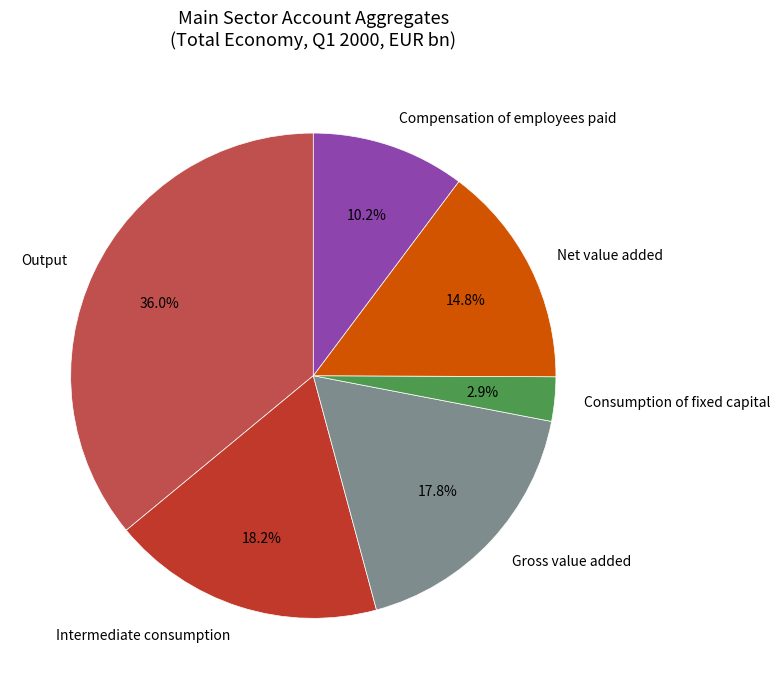

Which category has the smallest portion of the pie?

Consumption of fixed capital